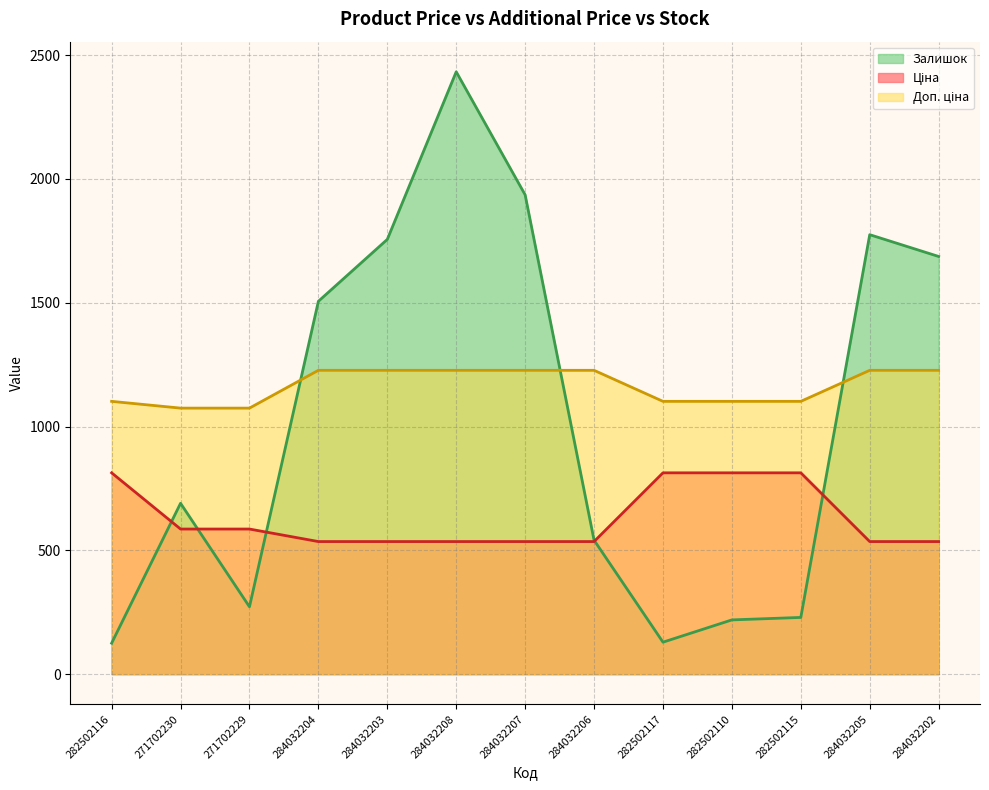

Reading left to right, what are all the values shown in this chart?

Ціна: 813.0	586.0	586.0	535.4	535.4	535.4	535.4	535.4	813.0	813.0	813.0	535.4	535.4
Доп. ціна: 1101.8	1074.5	1074.5	1227.2	1227.2	1227.2	1227.2	1227.2	1101.8	1101.8	1101.8	1227.2	1227.2
Залишок: 125.0	690.0	272.0	1506.0	1756.0	2433.0	1936.0	541.0	129.0	219.0	229.0	1775.0	1687.0